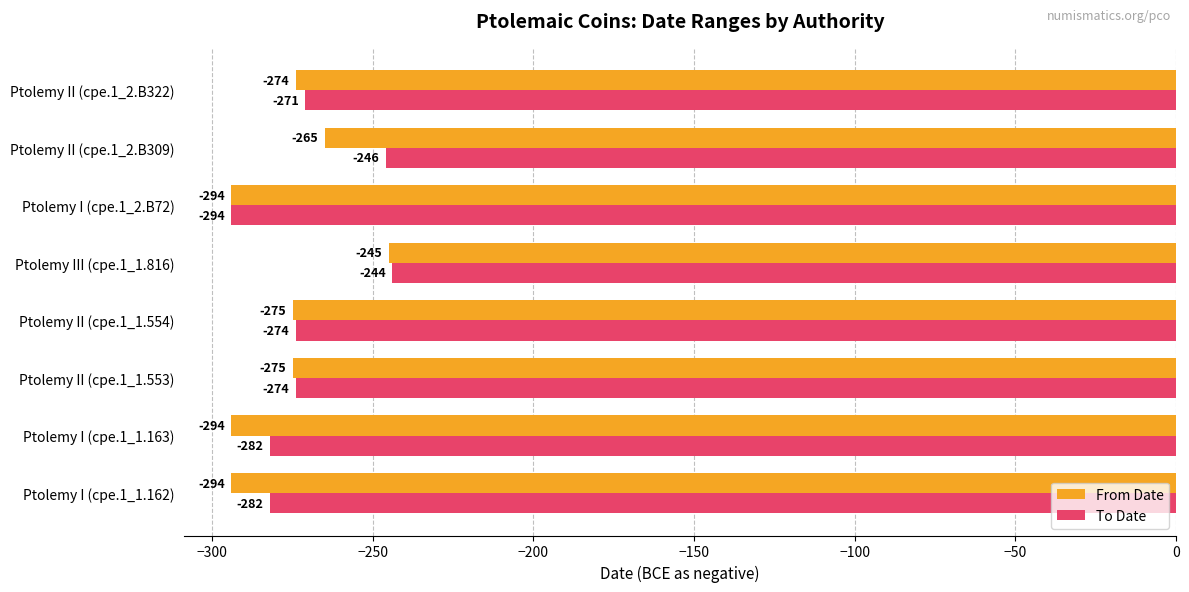

Rank the series at Ptolemy II (cpe.1_1.553) from highest to lowest value.

To Date, From Date